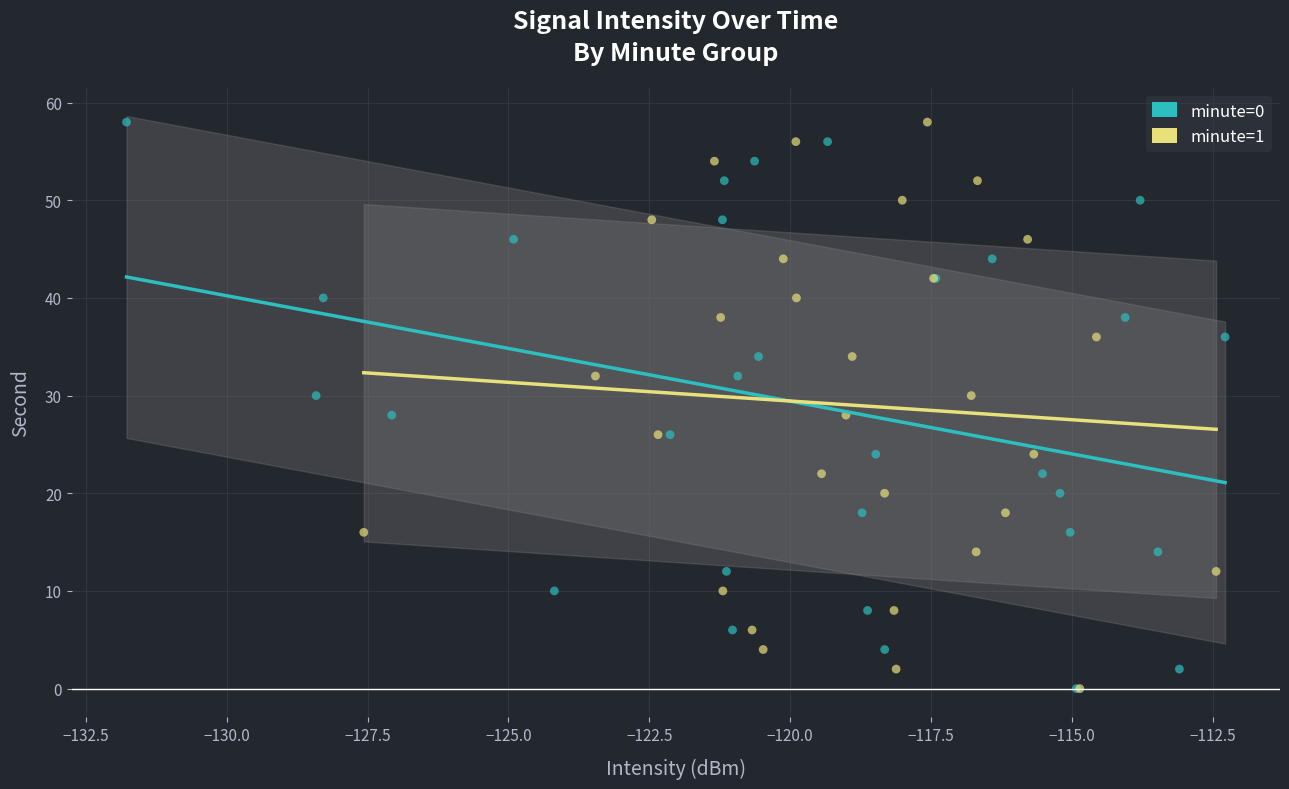

What are all the series names shown in the legend?

minute=0, minute=1